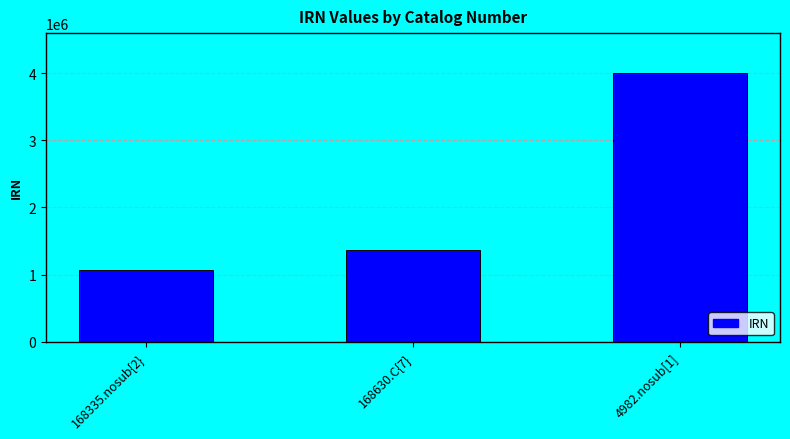

What is the approximate value at 168630.C{7}, to the nearest 50?

1369050